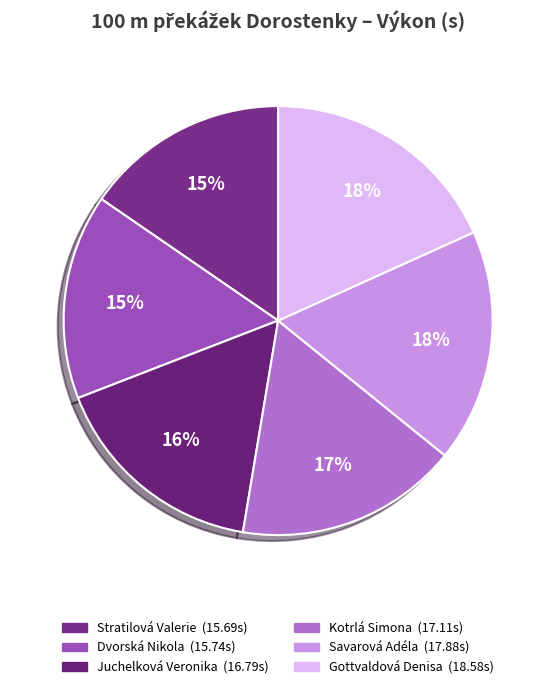

Does any single category account for the majority?

No